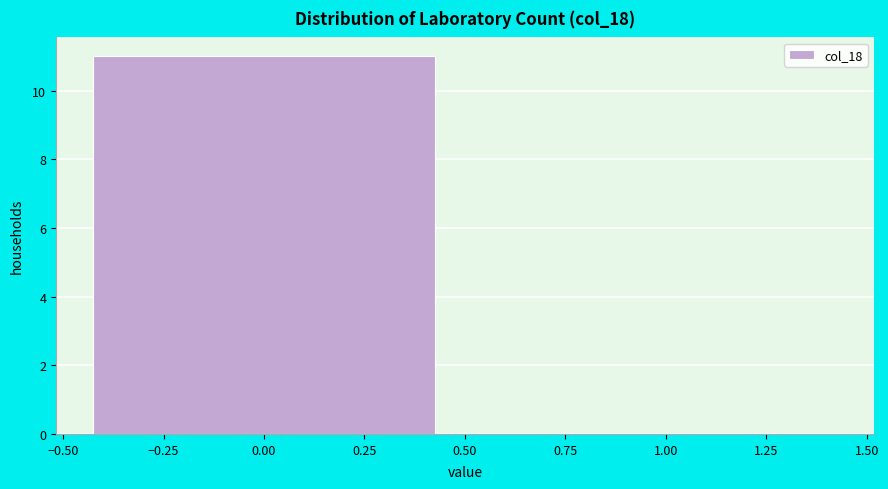

Reading left to right, transcribe this chart: for each bar, give the range it covers on the x-axis and its height. The values are not printed on the chart, so give them approximately, as read against the axis.

-0.50 to 0.50: 11
0.50 to 1.50: 0